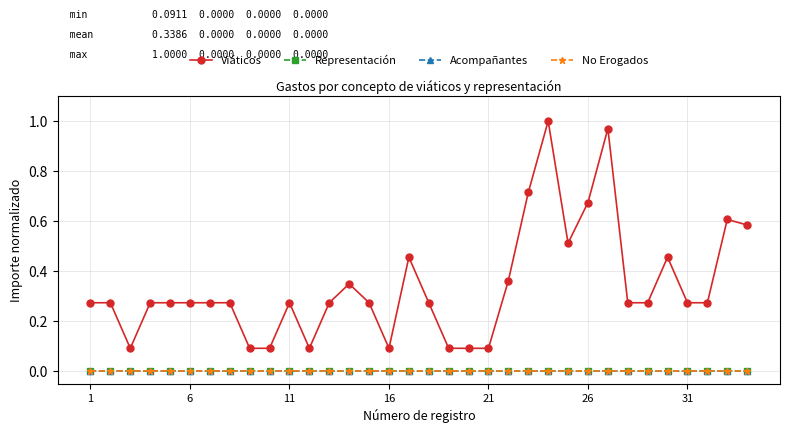

True or false: No Erogados and Acompañantes cross at least once.

False